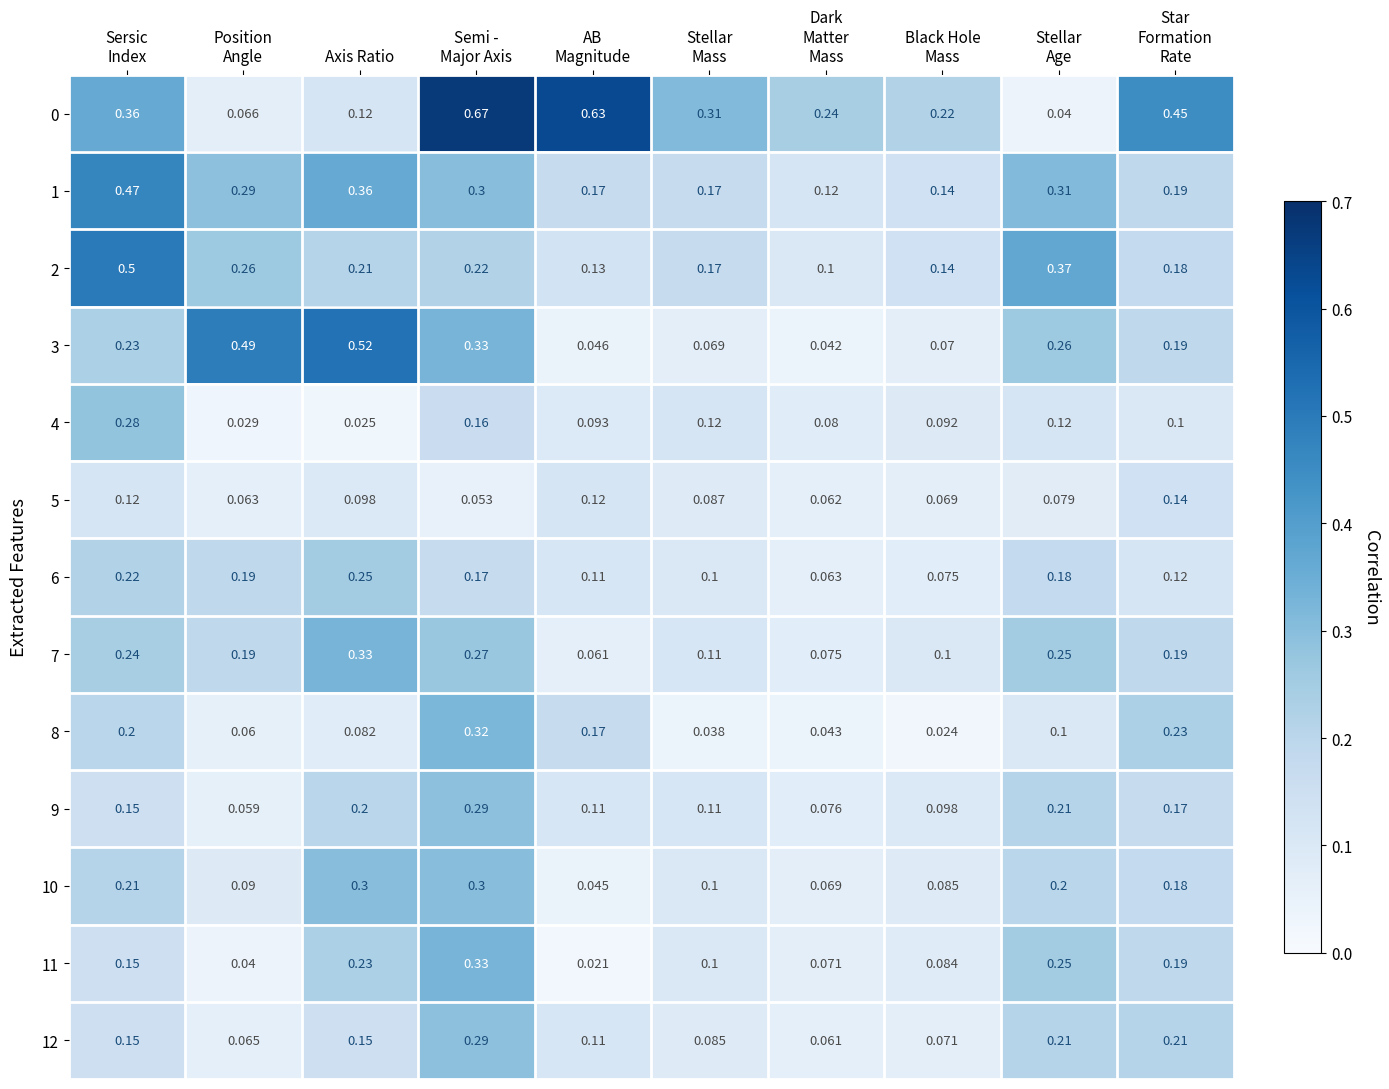

Which category has the highest value in the 6 series?

Axis Ratio